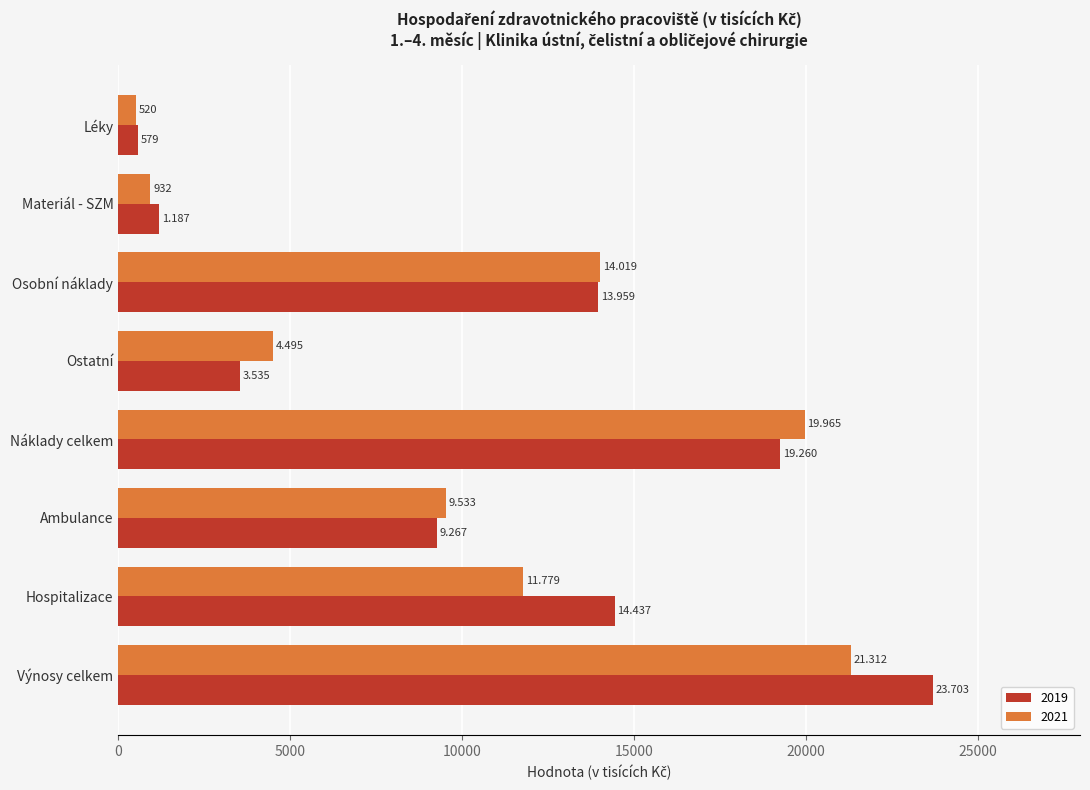

How many distinct data groups are displayed?

2